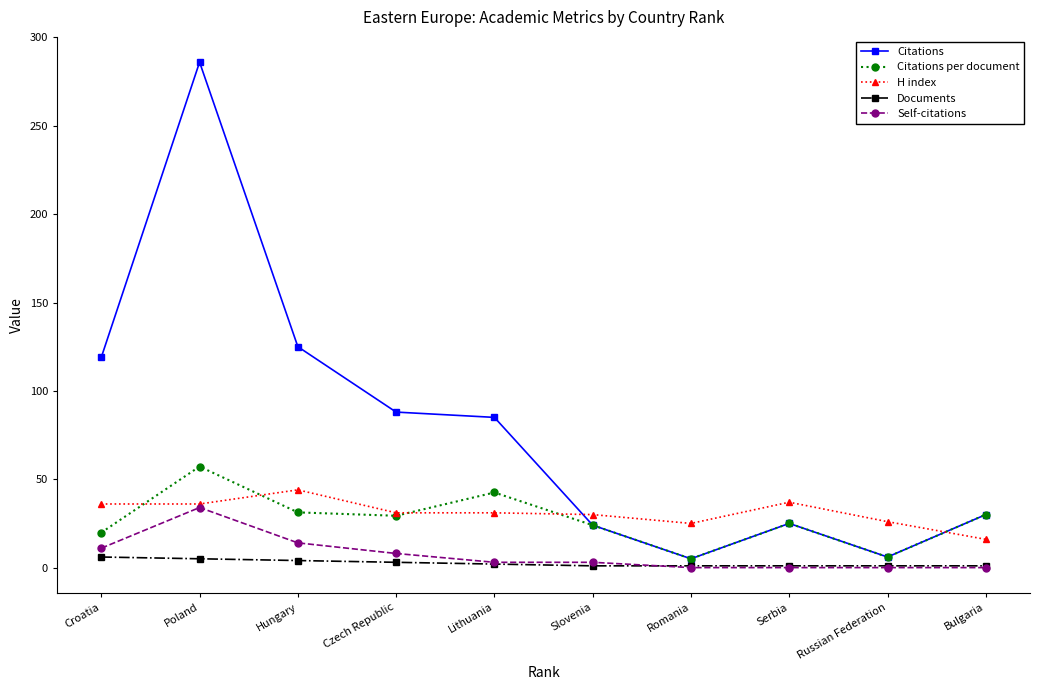

Does the chart have visible grid lines?

No